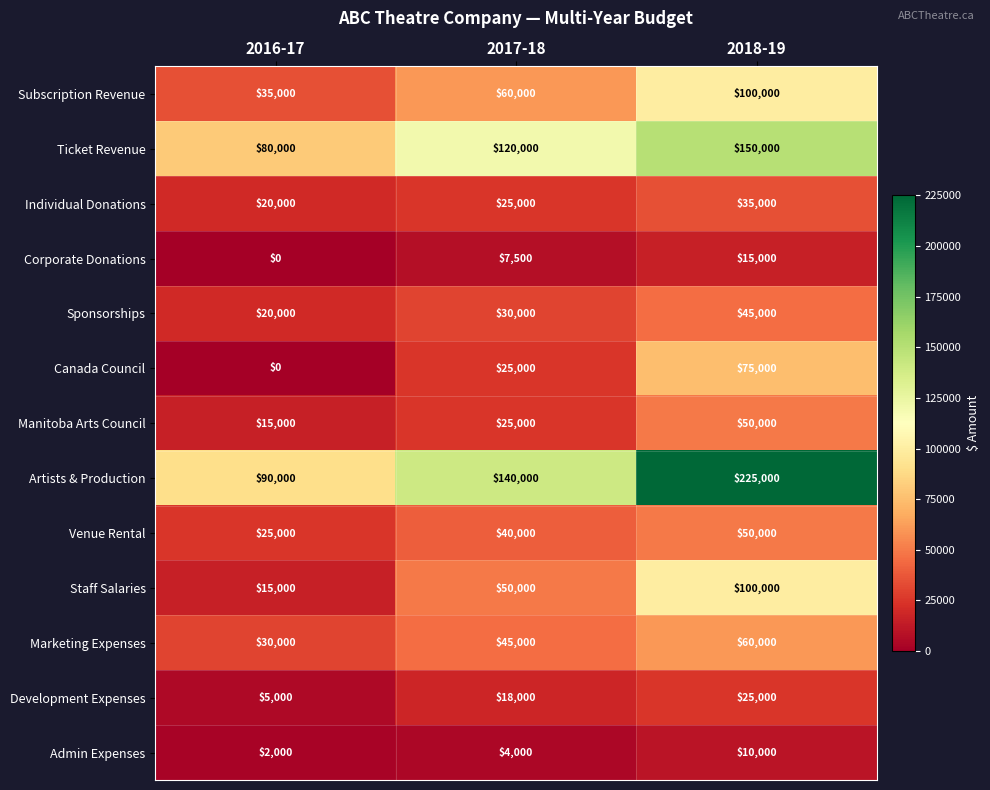

Which series has the widest spread of values?

Artists & Production